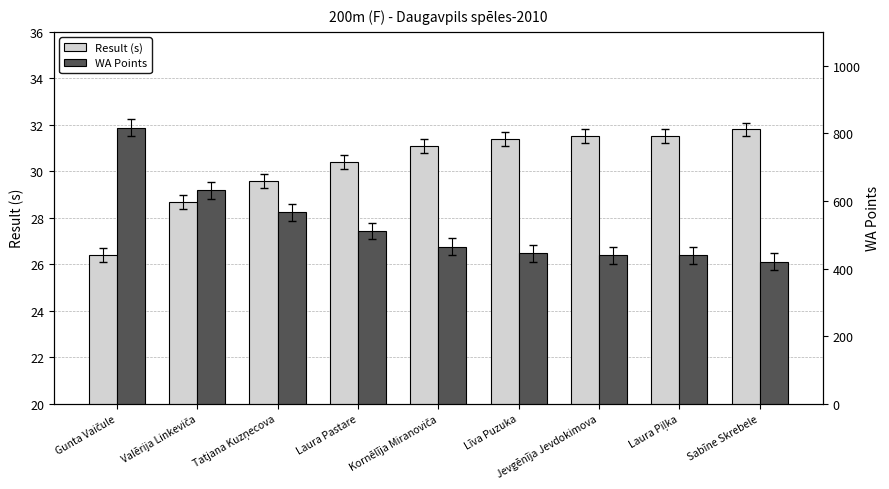

What is the difference between the maximum and minimum values in the Result (s) series?

5.4